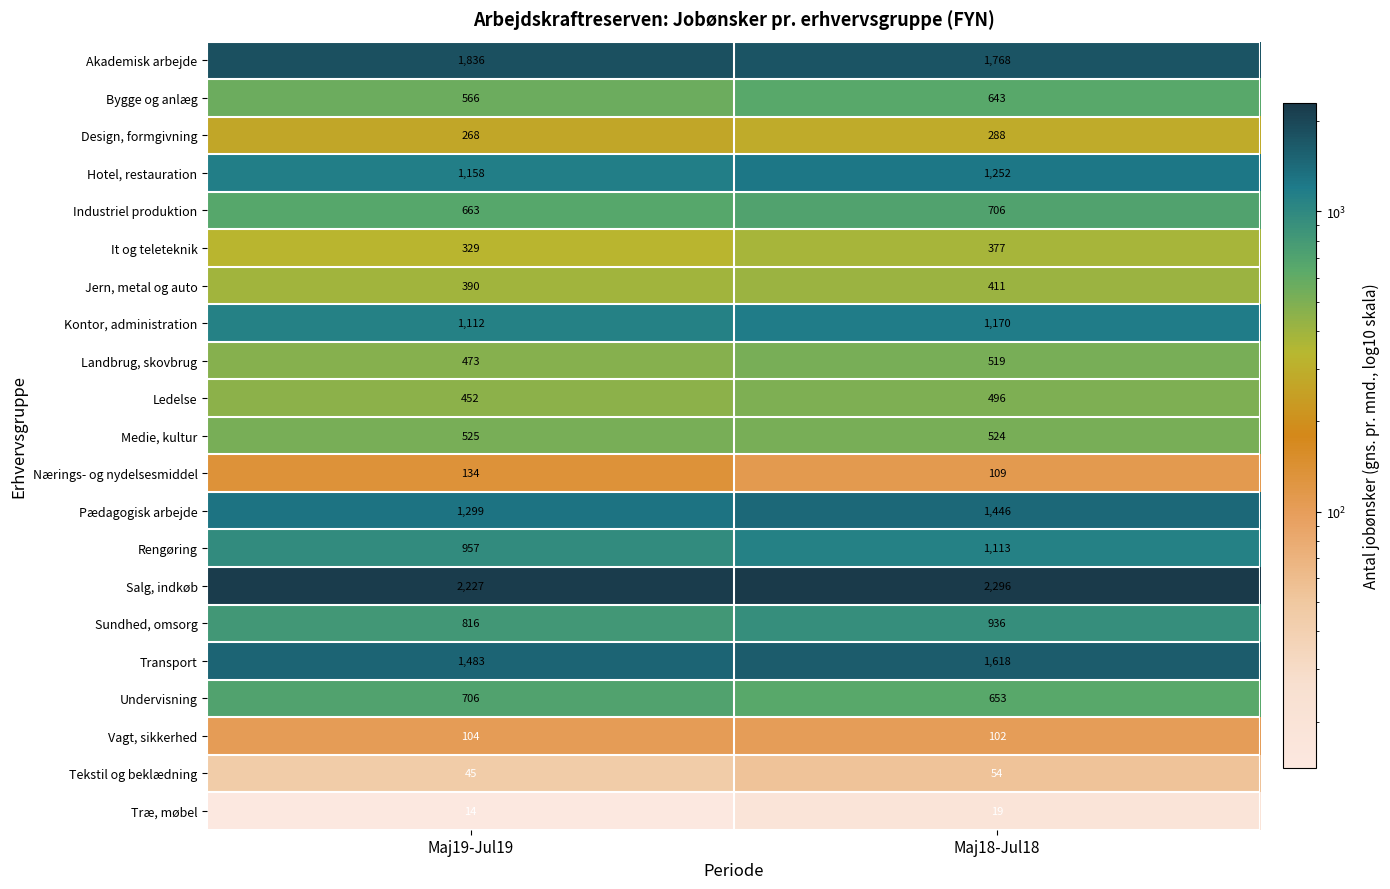

At which label is Jern, metal og auto closest to 400?

Maj19-Jul19